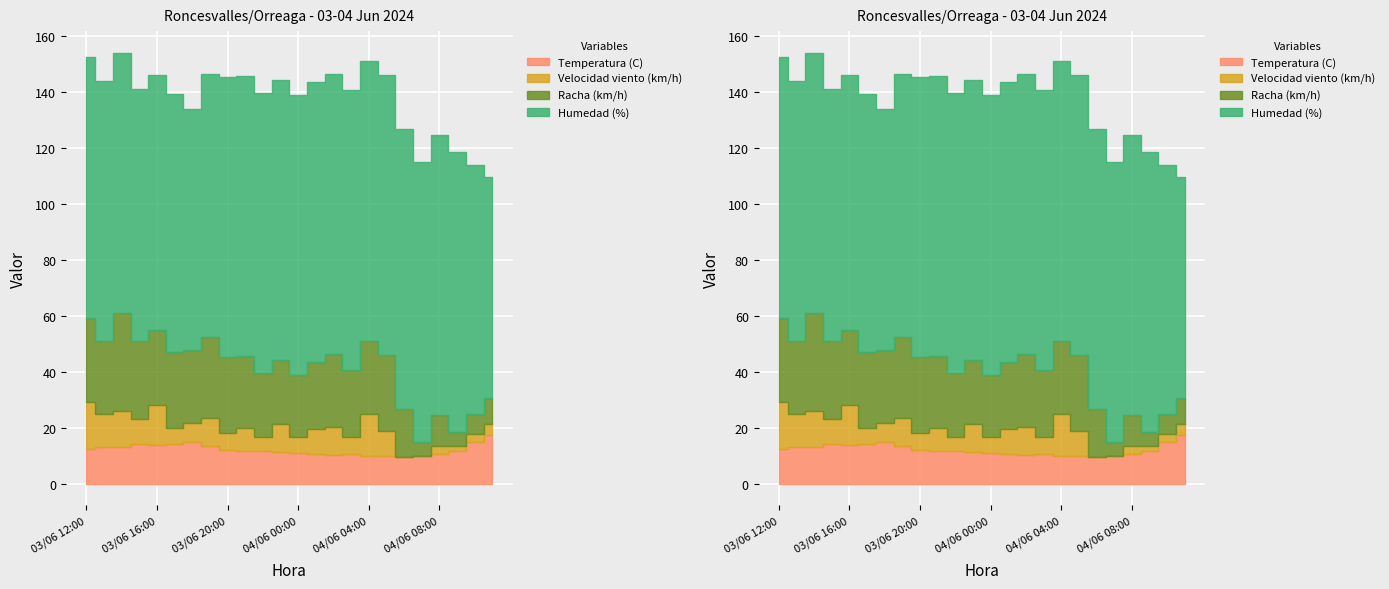

Where is Temperatura (C) nearest to the value 13?

03/06 13:00